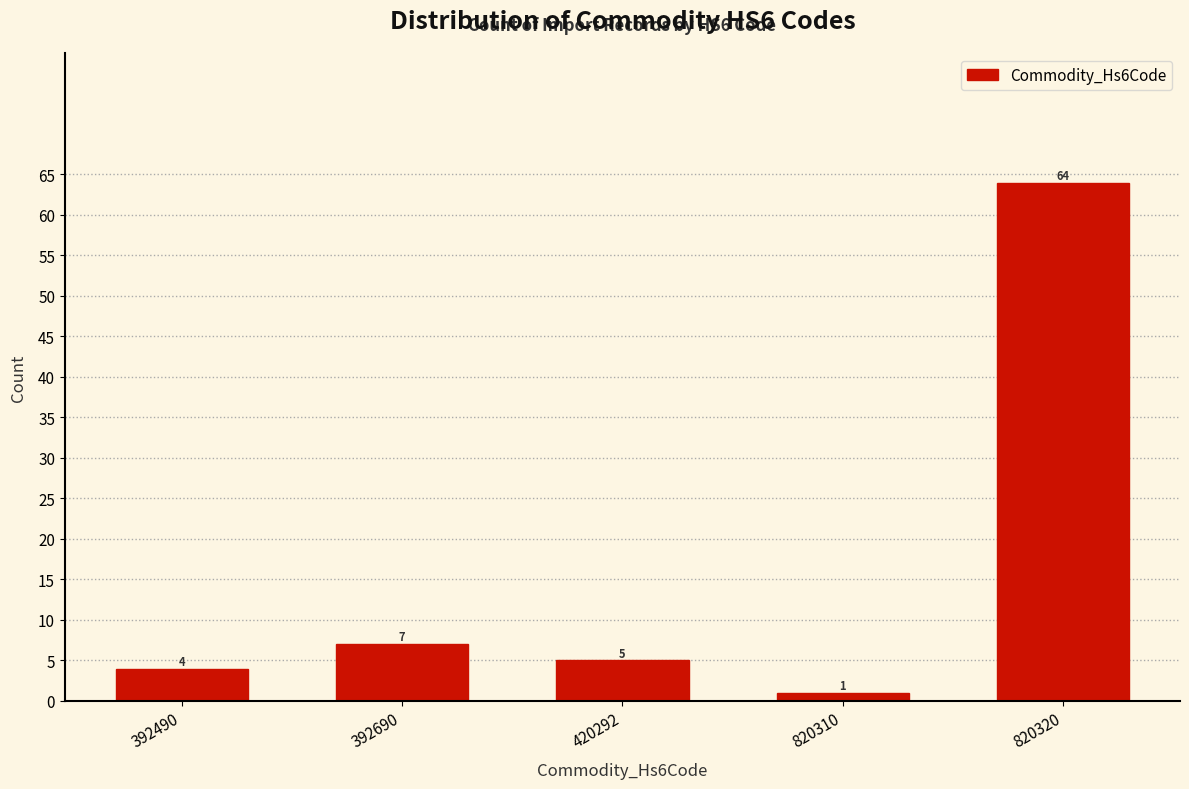

Reading right to left, extract all data points from this chart.

64	1	5	7	4